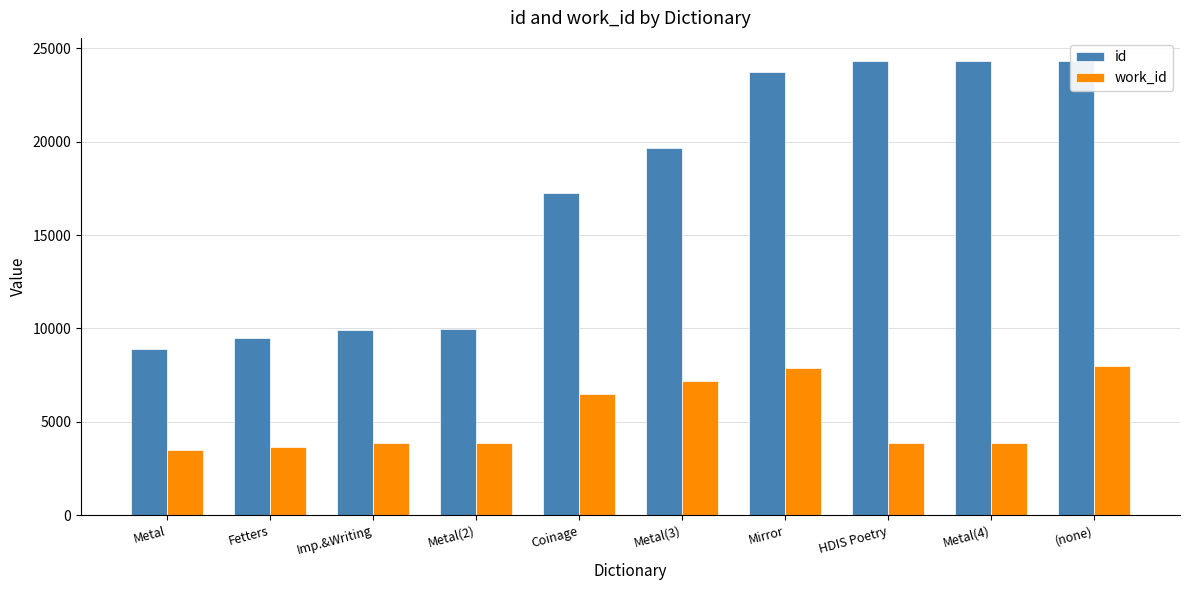

How many groups of bars are there?

10